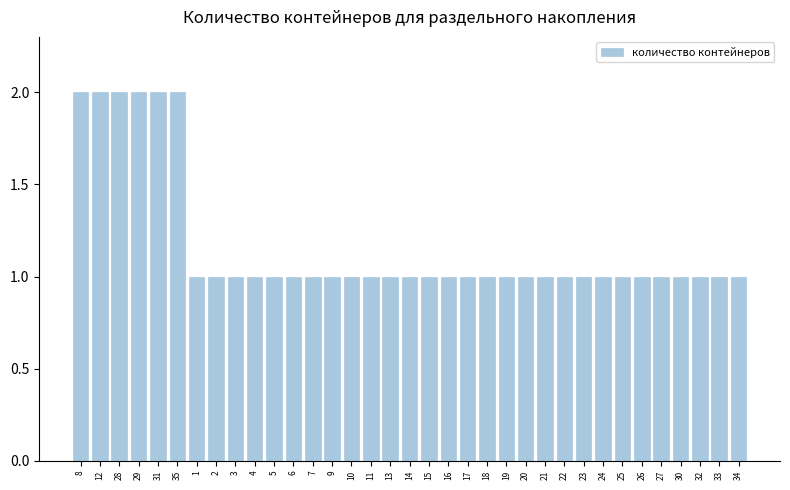

The value at 11 is 1. True or false?

True